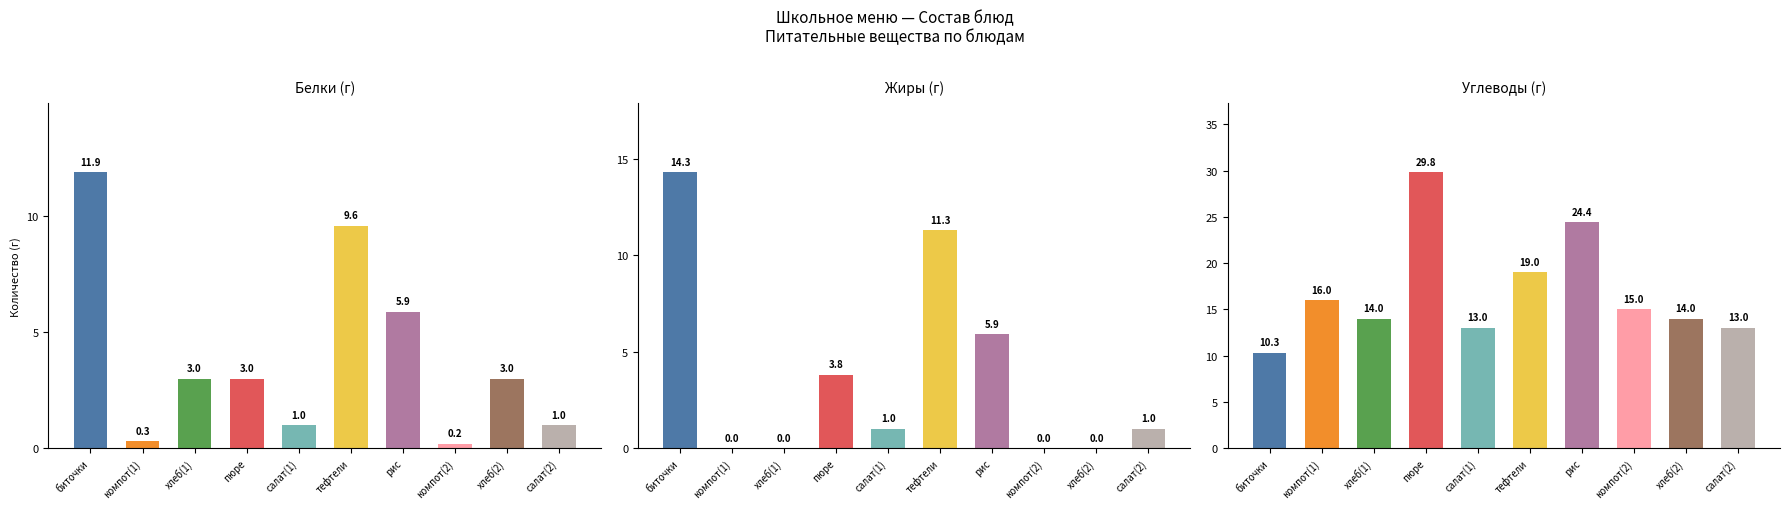

What is the maximum value for Жиры?

14.3